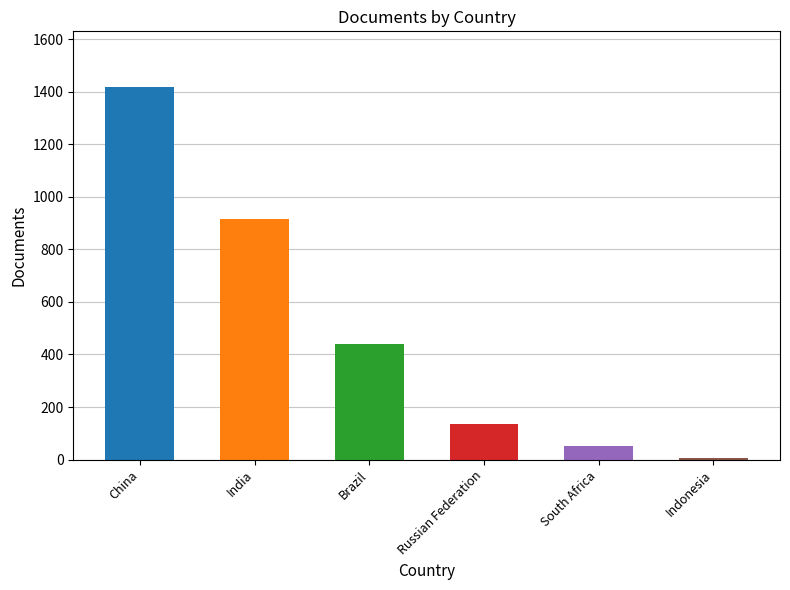

What is the difference between the maximum and minimum values?

1412